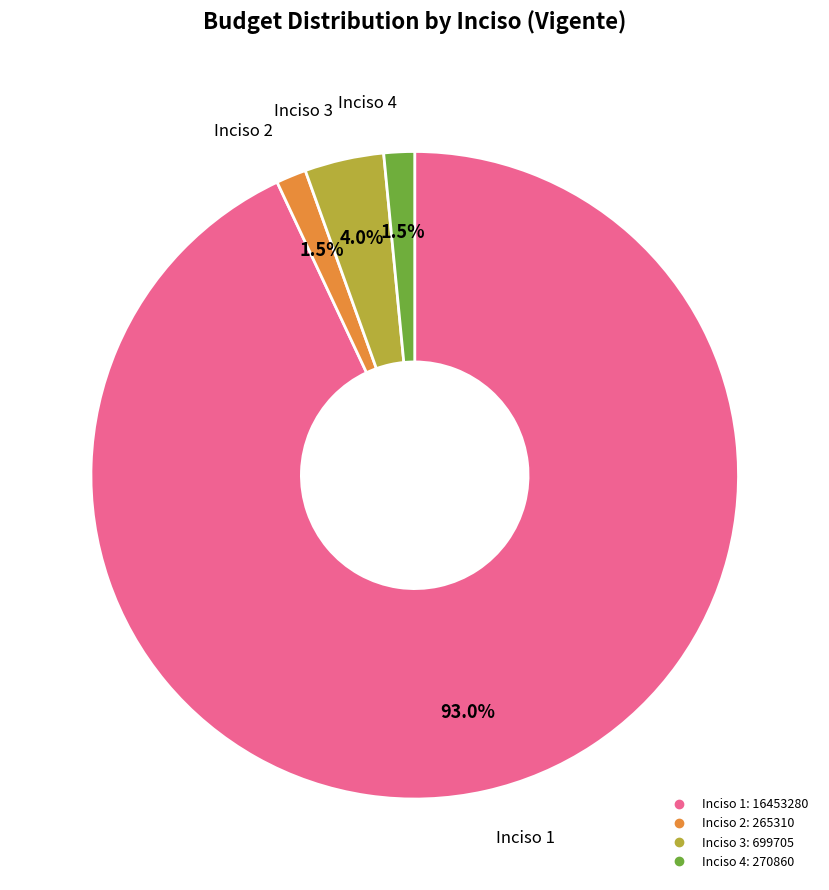

Is there any slice that represents more than half of the pie?

Yes